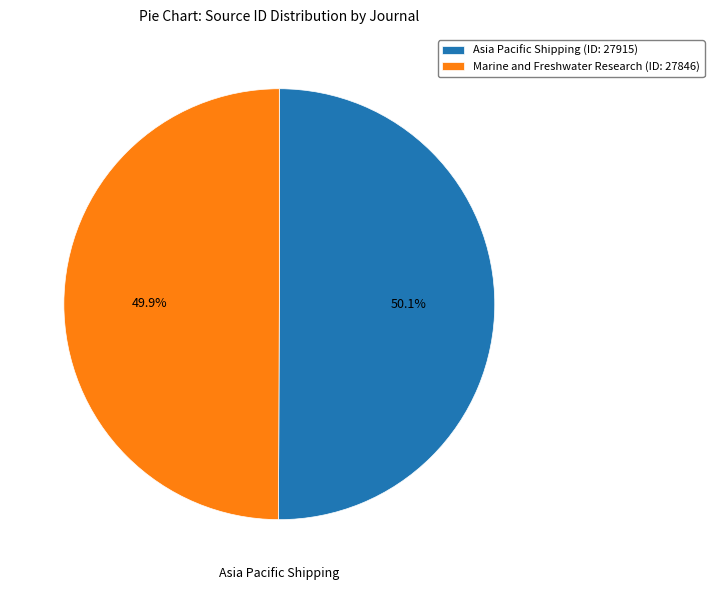

What is the ratio of the value at Asia Pacific Shipping (ID: 27915) to the value at Marine and Freshwater Research (ID: 27846)?

1.0